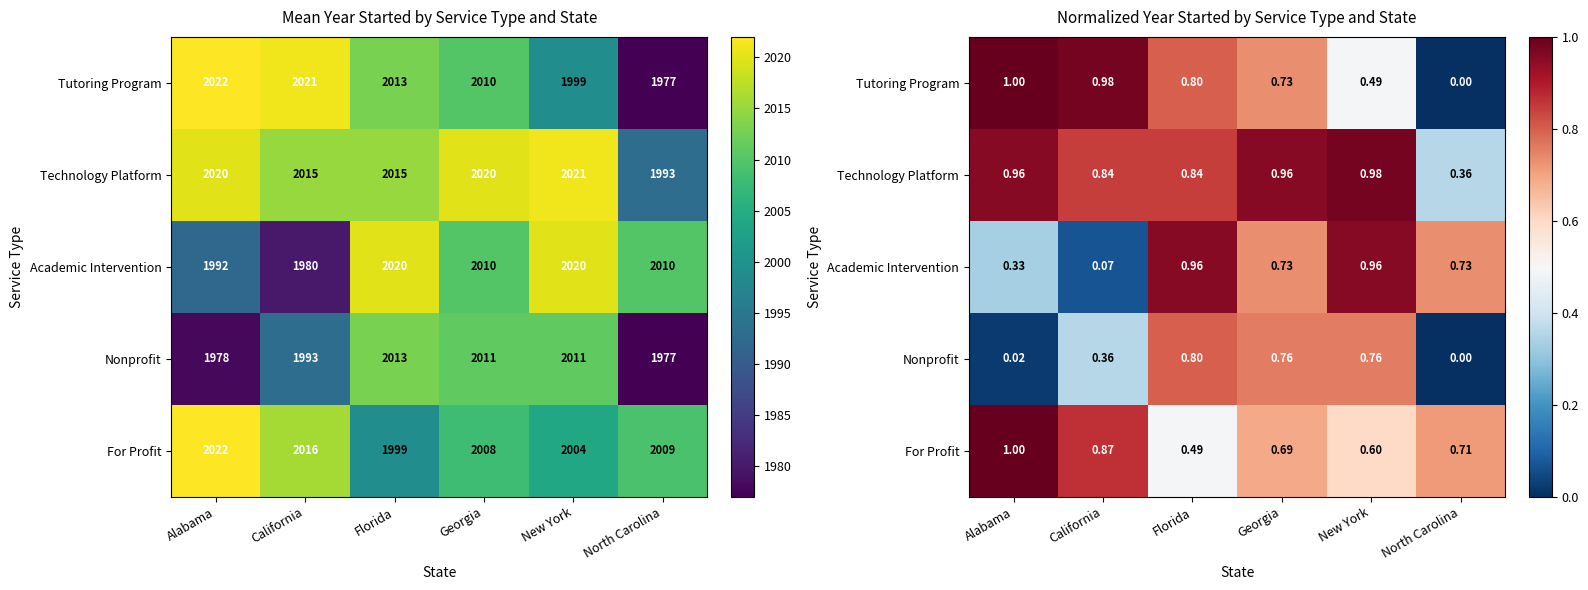

Where is Tutoring Program nearest to the value 0?

North Carolina